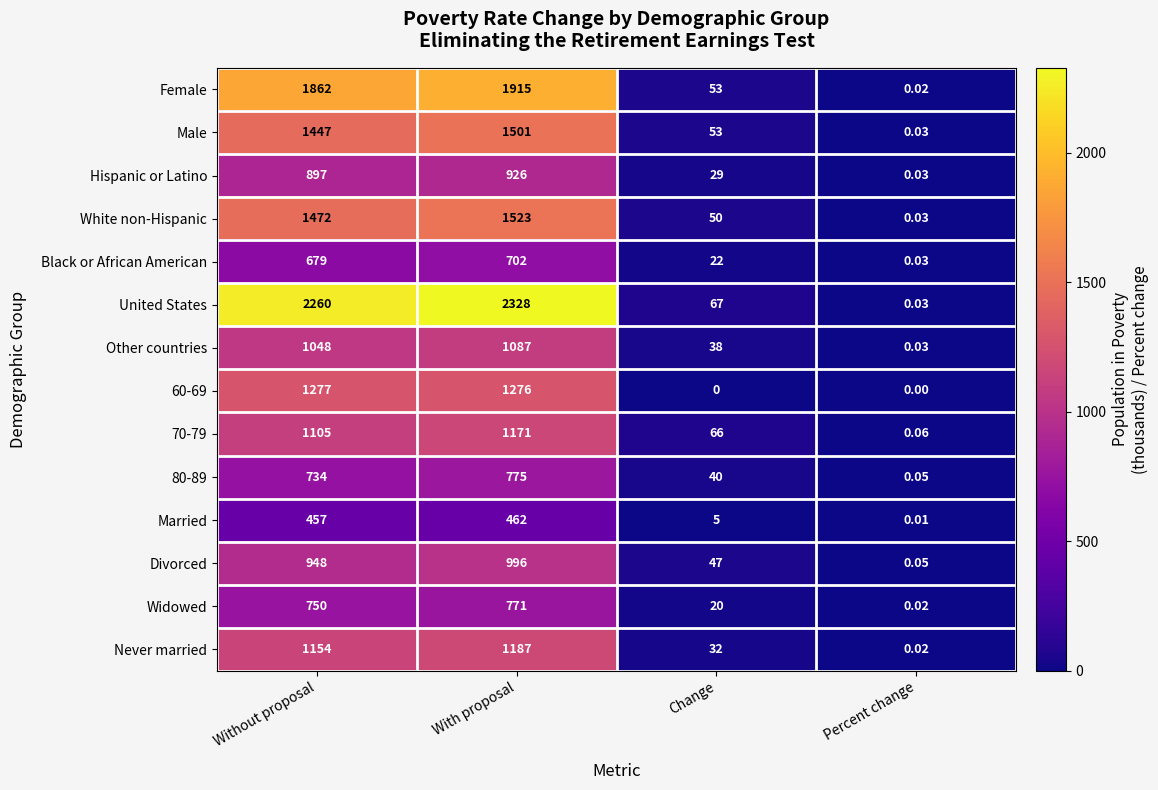

Which series changed the most between Without proposal and With proposal?

United States